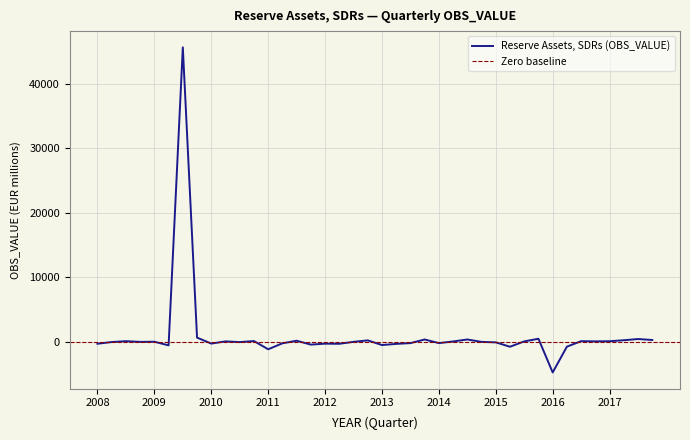

What is the change in value from 2009-Q3 to 2012-Q4?

-45426.0